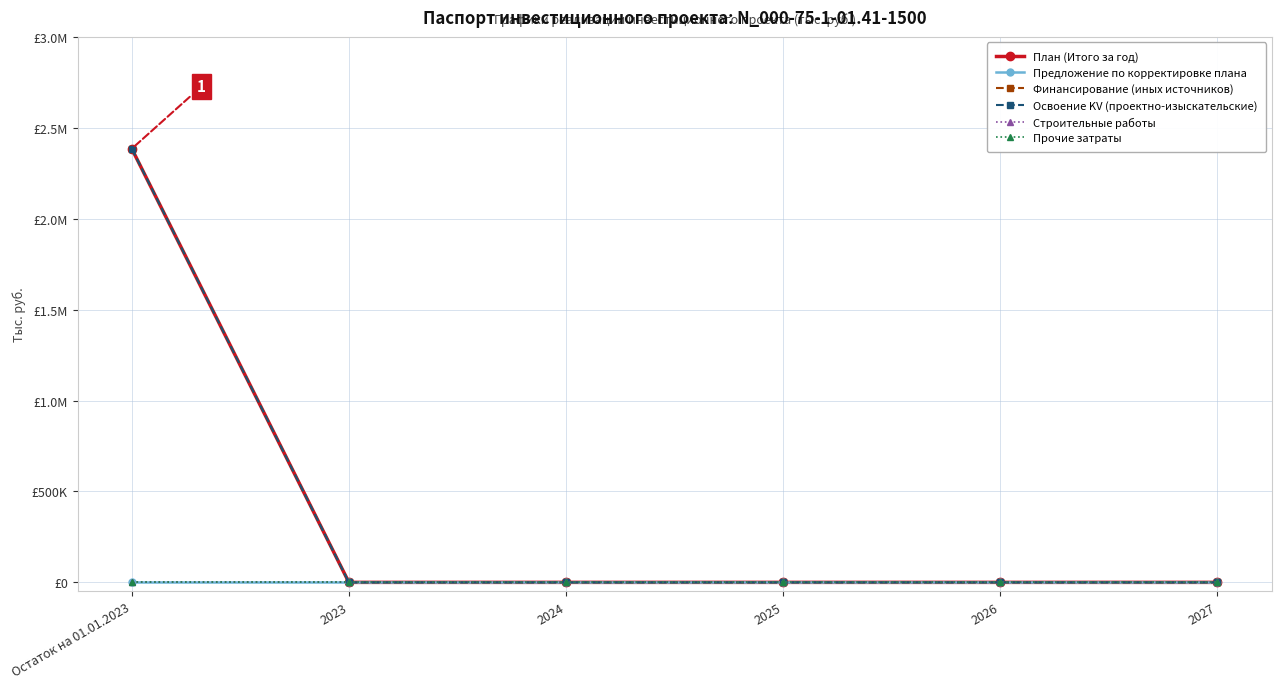

Does the chart display data point markers on the line(s)?

Yes